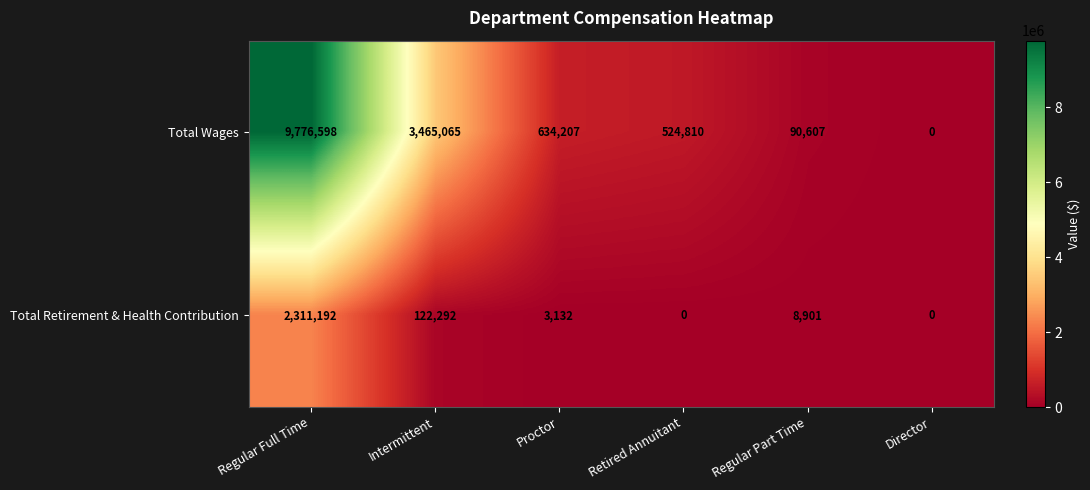

Reading right to left, list all the values displayed in this chart.

Total Wages: 0	90607	524810	634207	3465065	9776598
Total Retirement & Health Contribution: 0	8901	0	3132	122292	2311192